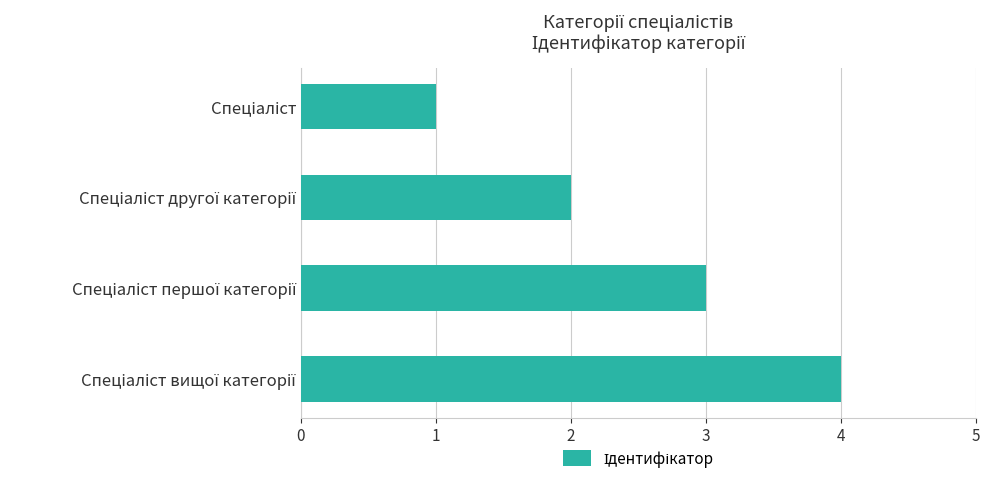

What is the difference between the maximum and minimum values?

3